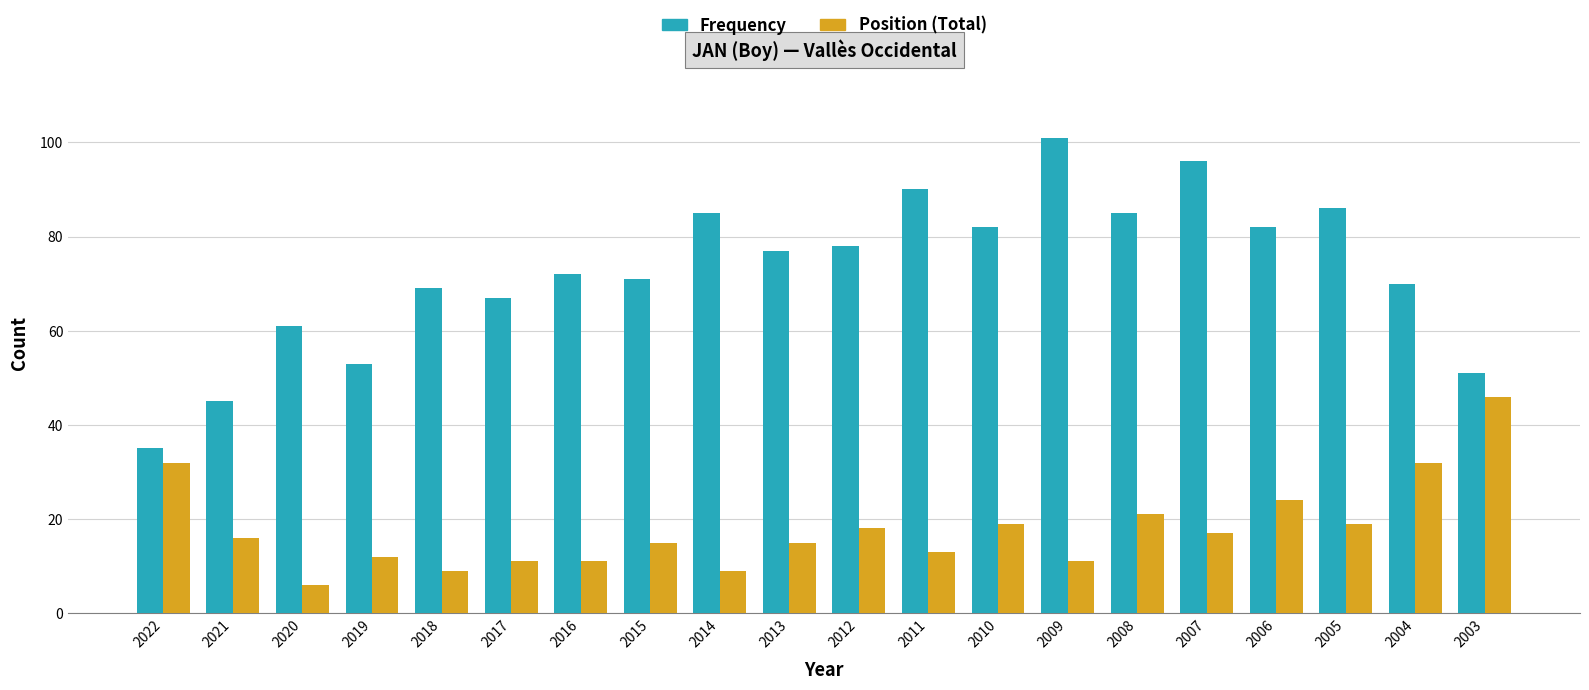

What is the spread (max minus min) of values at 2017?

56